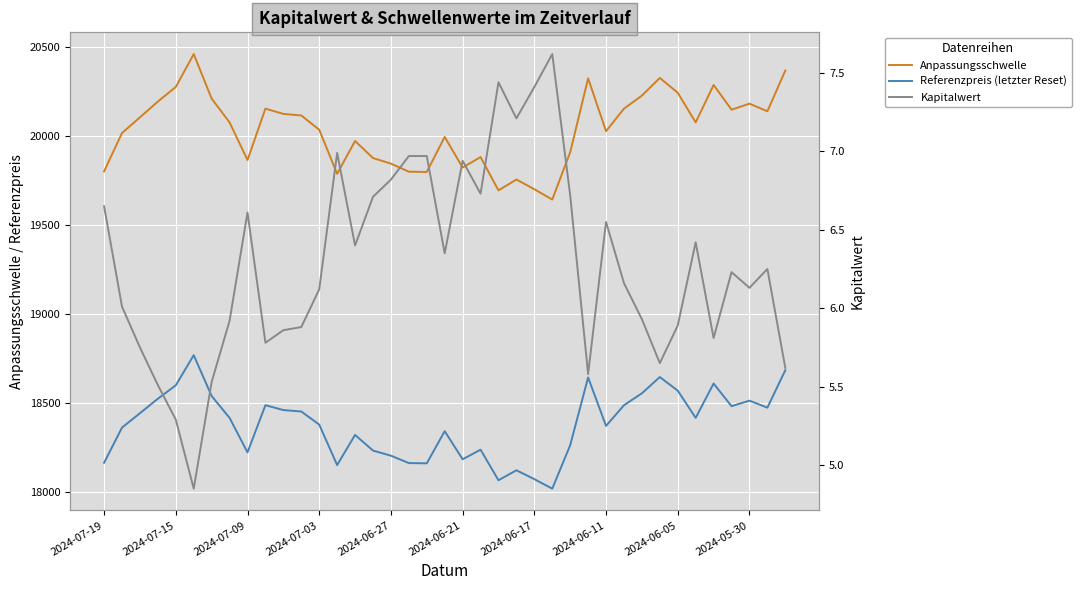

True or false: Kapitalwert and Referenzpreis (letzter Reset) intersect in this chart.

False